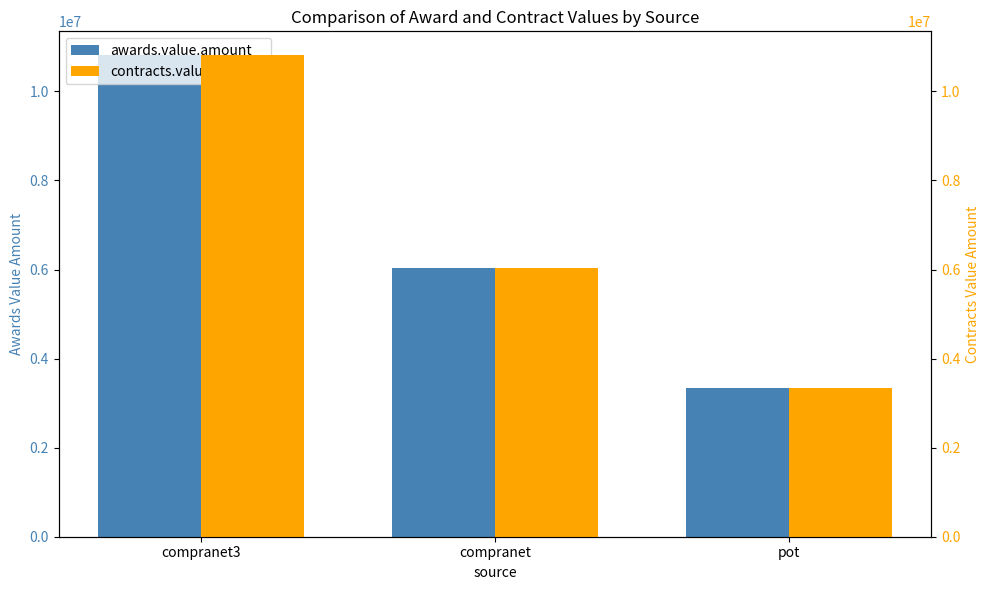

Reading left to right, transcribe all the data shown in this chart.

awards.value.amount: 10809393.4	6040458.9	3340481.9
contracts.value.amount: 10809393.4	6040458.9	3340481.9